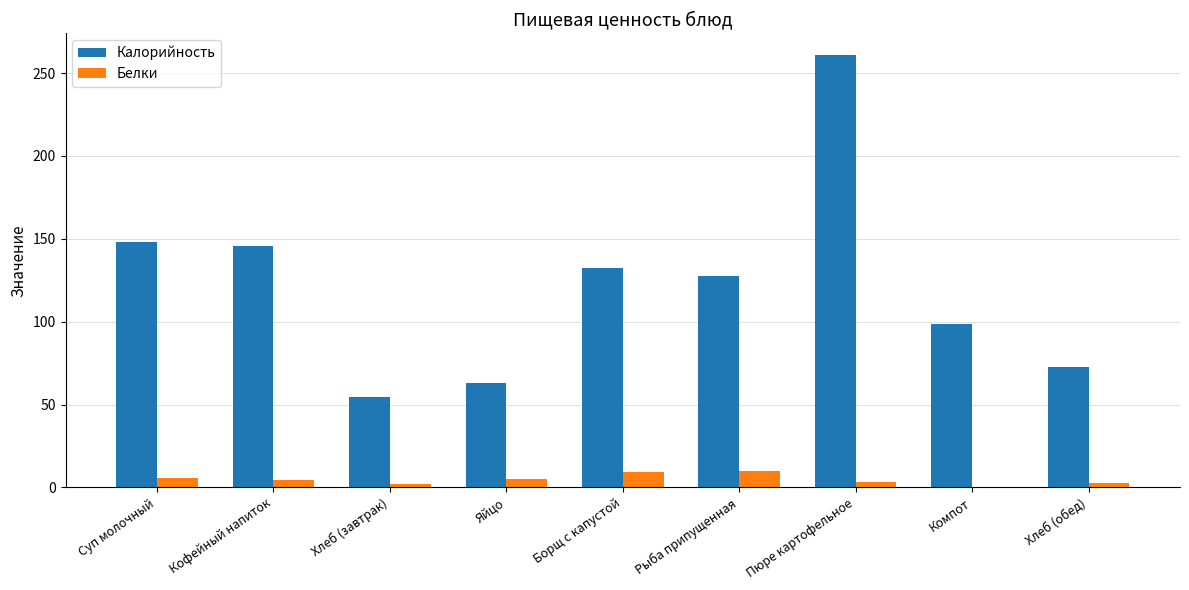

What is the approximate value of Калорийность at Пюре картофельное?

261.0